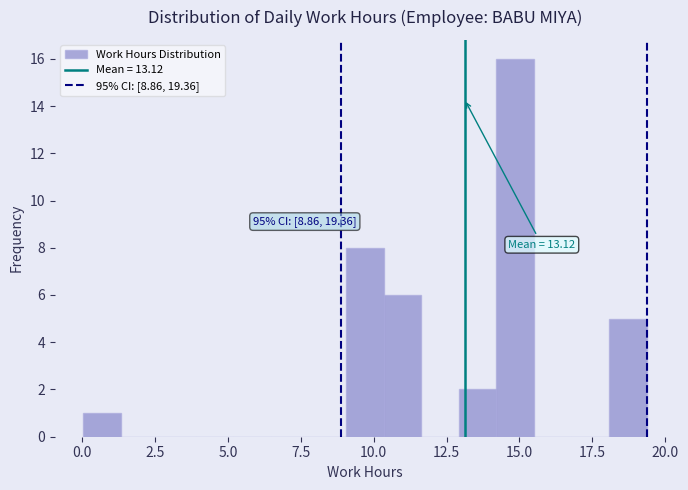

Around what value on the x-axis is the tallest bar? Give the approximate position of its centre, as read against the axis.

15.0